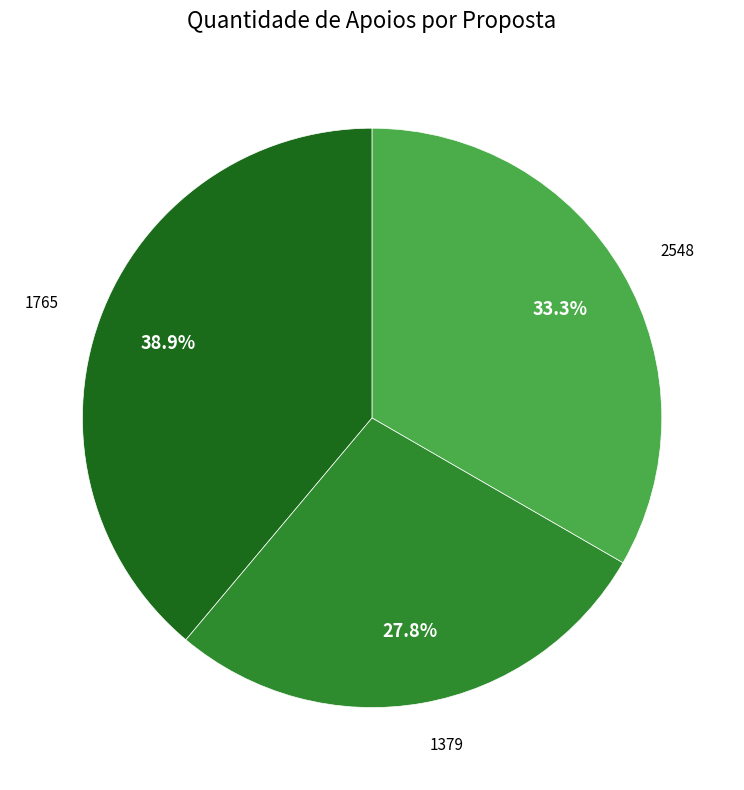

To the nearest percent, what is the difference between the largest and smallest slice percentages?

11%